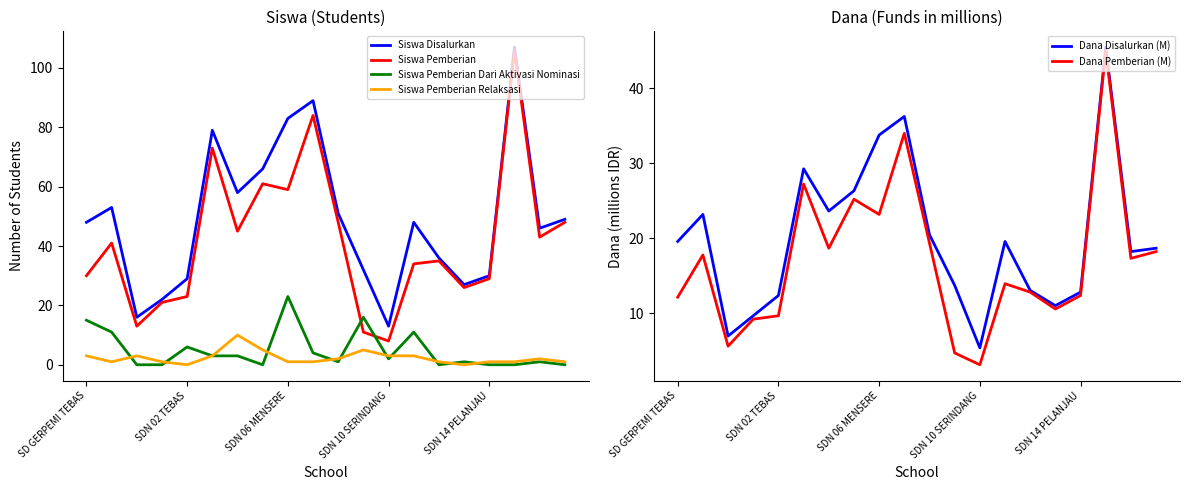

Which series has the widest spread of values?

Siswa Pemberian